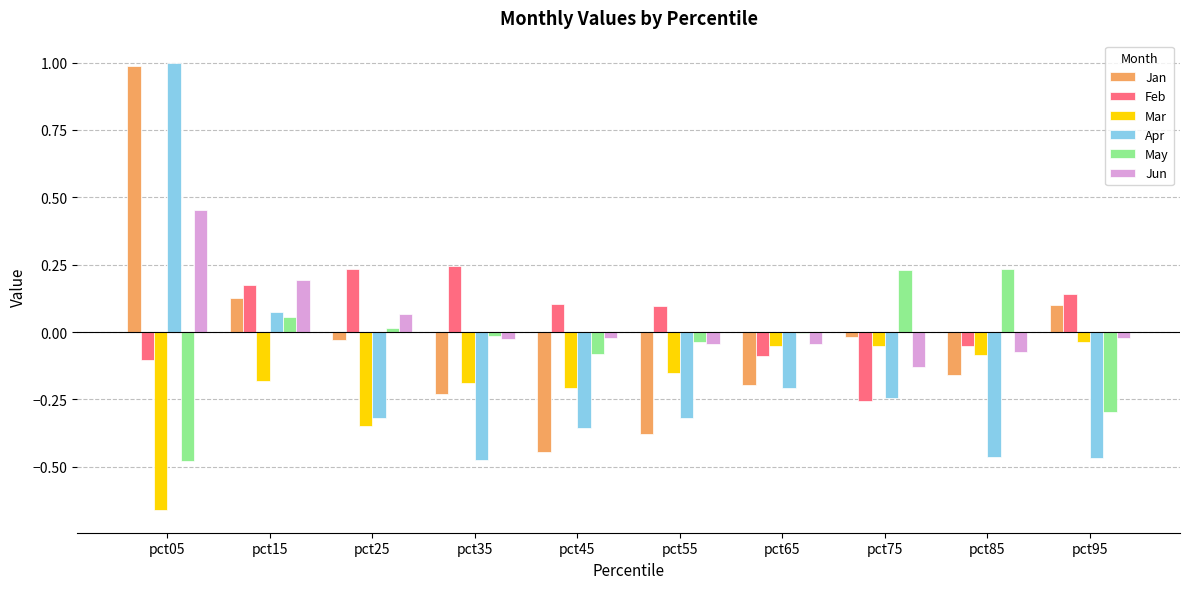

What is the maximum value shown in the chart?

1.0